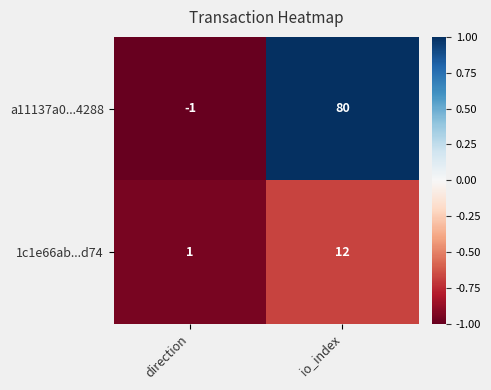

At direction, list the series in order from smallest to largest.

a11137a0...4288, 1c1e66ab...d74